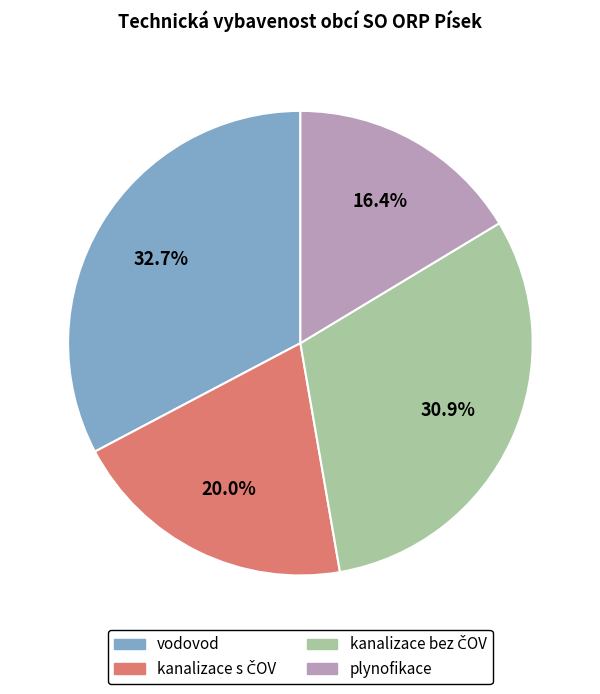

Does any single category account for the majority?

No